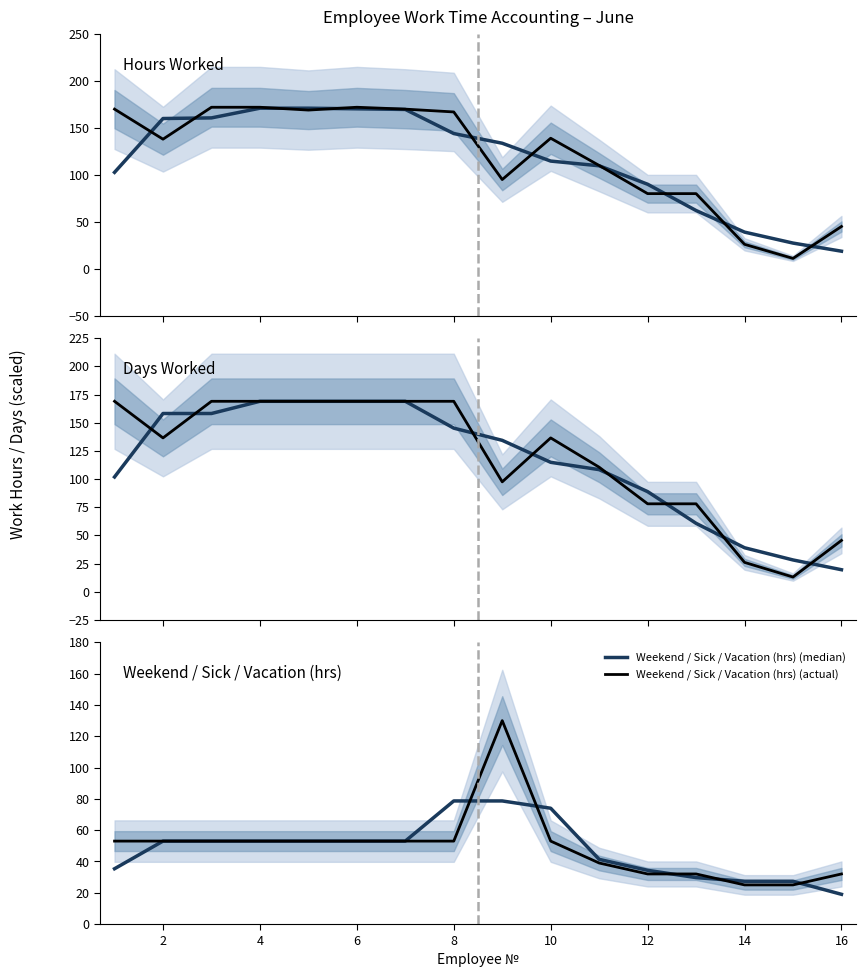

The Weekend / Sick / Vacation (hrs) (actual) series shows 81.0 at 4. True or false?

False